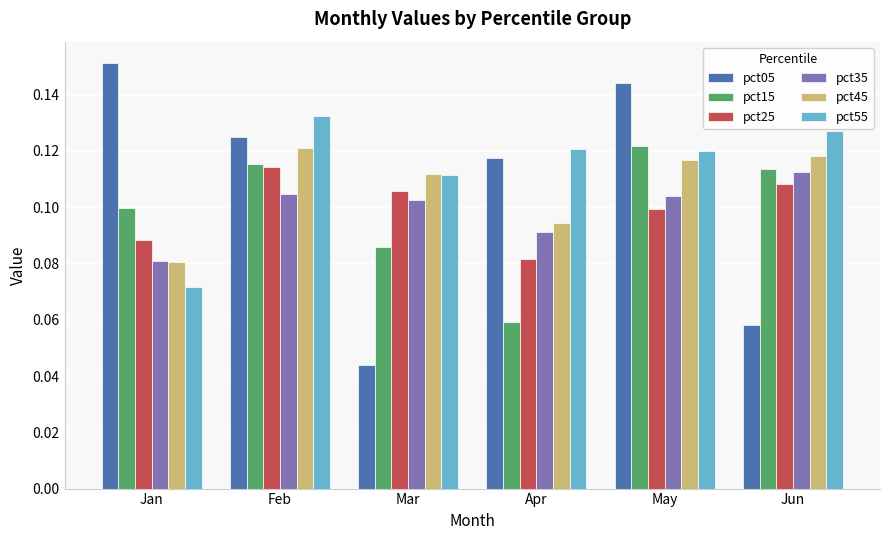

What is the sum of all pct55 values?

0.7